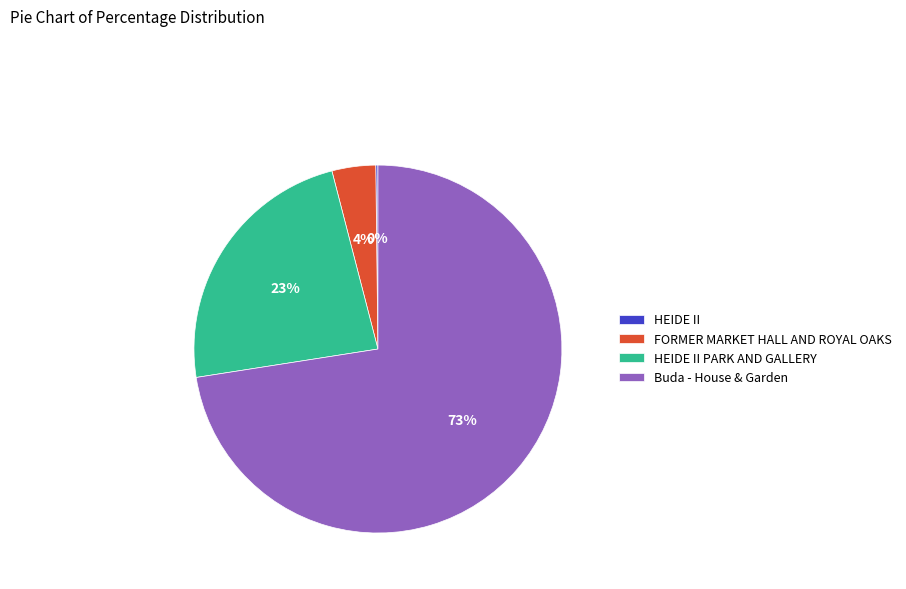

Is it true that Buda - House & Garden is 78% of the pie?

False